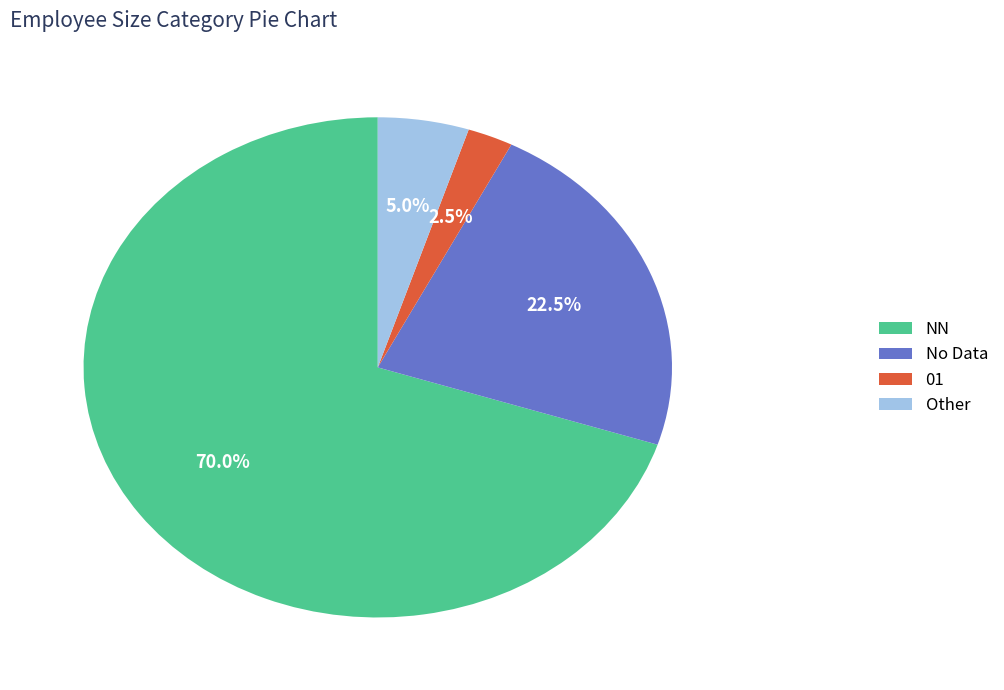

To the nearest percent, what percentage of the pie is NN?

70%